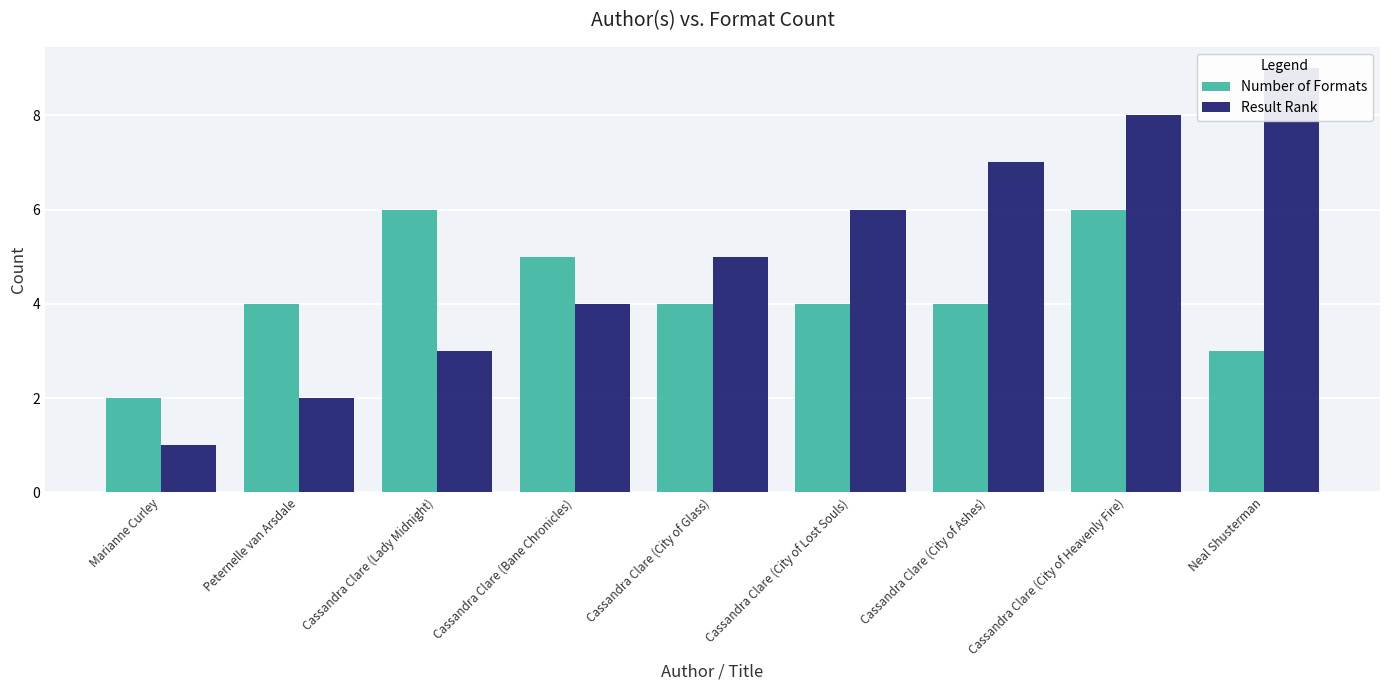

What is the sum of the Result Rank values at Cassandra Clare (City of Glass) and Cassandra Clare (City of Ashes)?

12